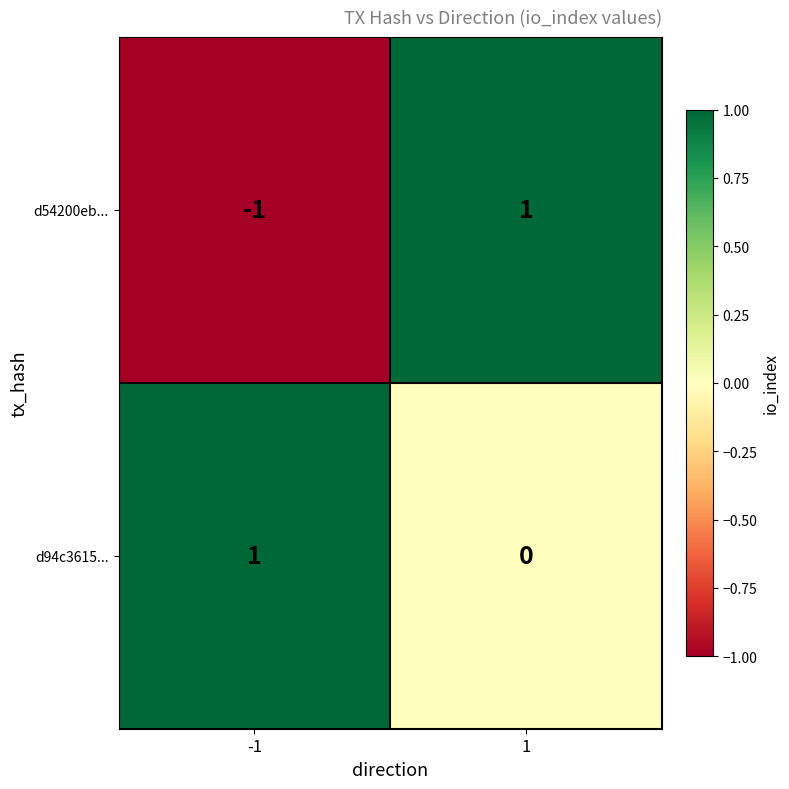

At 1, list the series in order from largest to smallest.

d54200eb..., d94c3615...